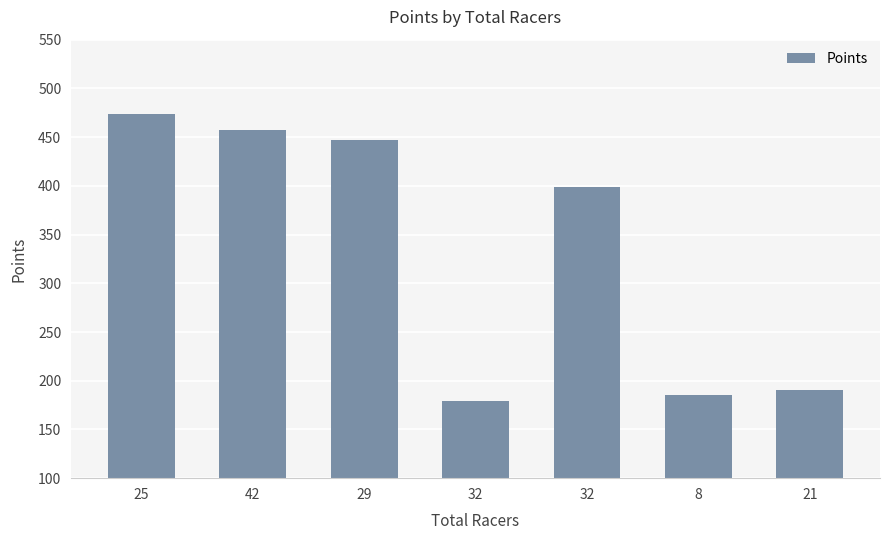

Which label corresponds to the largest value in the chart?

25